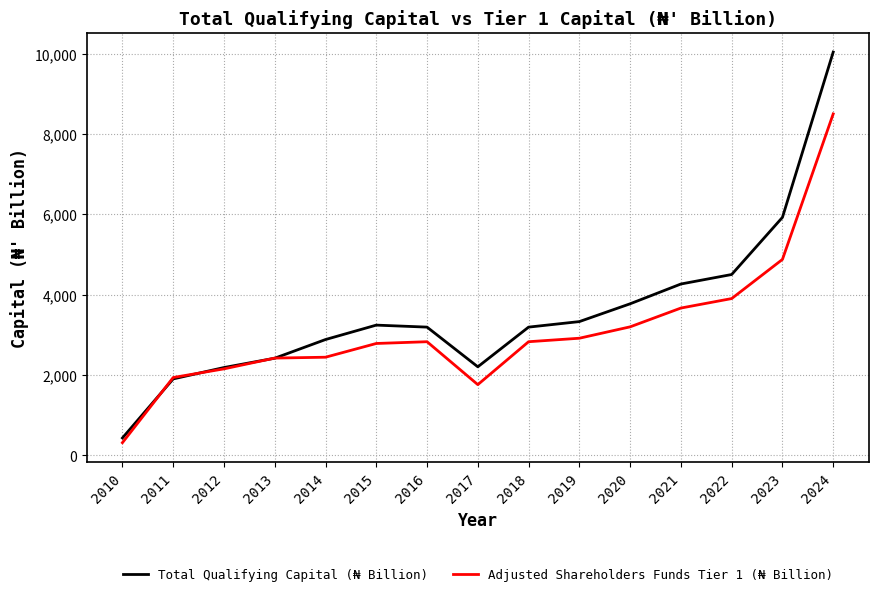

Which series changed the most between 2011 and 2018?

Total Qualifying Capital (₦ Billion)